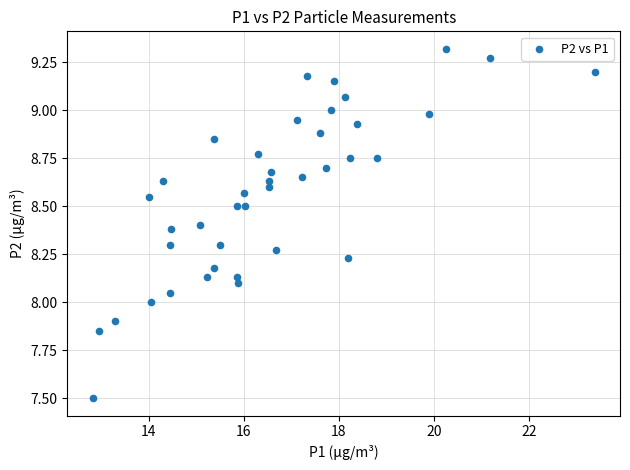

What is the range of Y values (max minus min)?

1.8